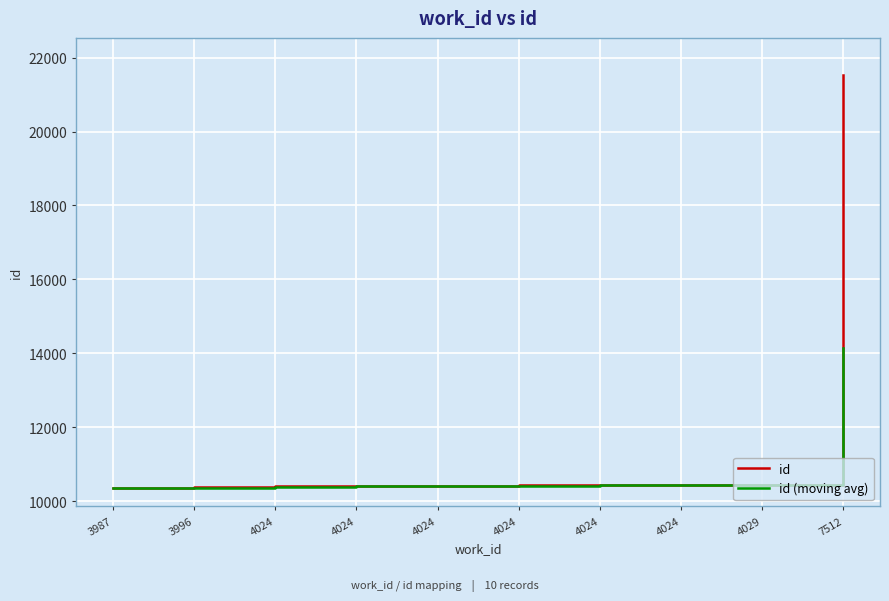

The value of id at 4024 is 10419.0. True or false?

True